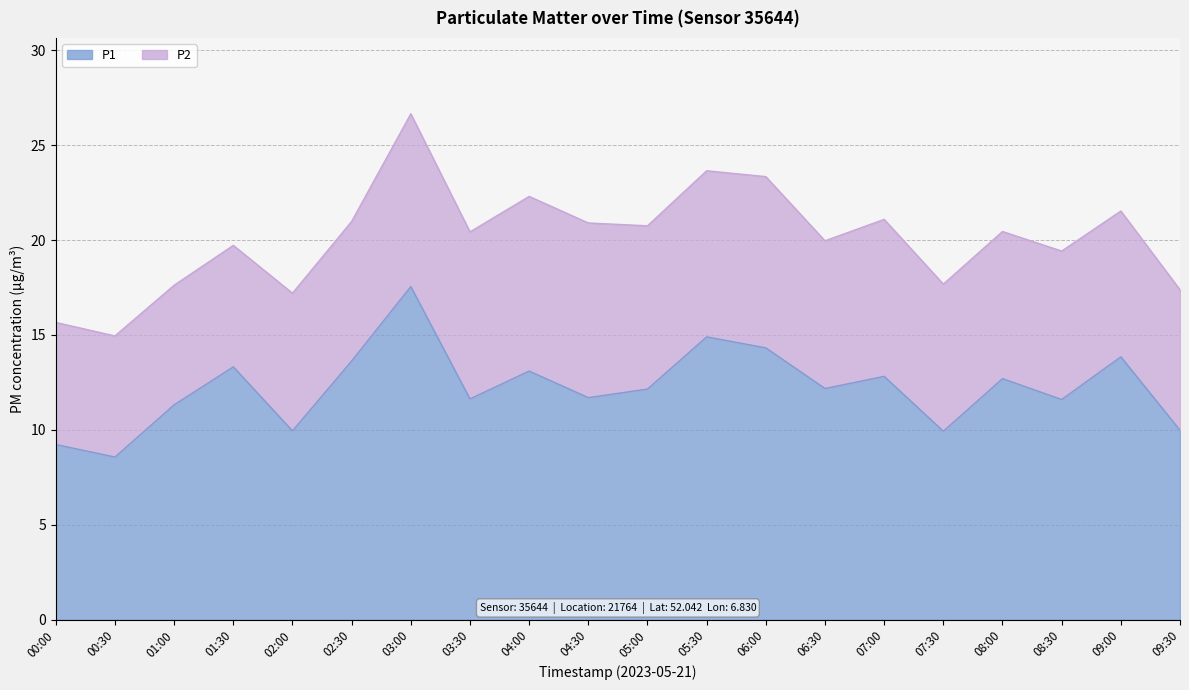

How many values exceed 12?

11